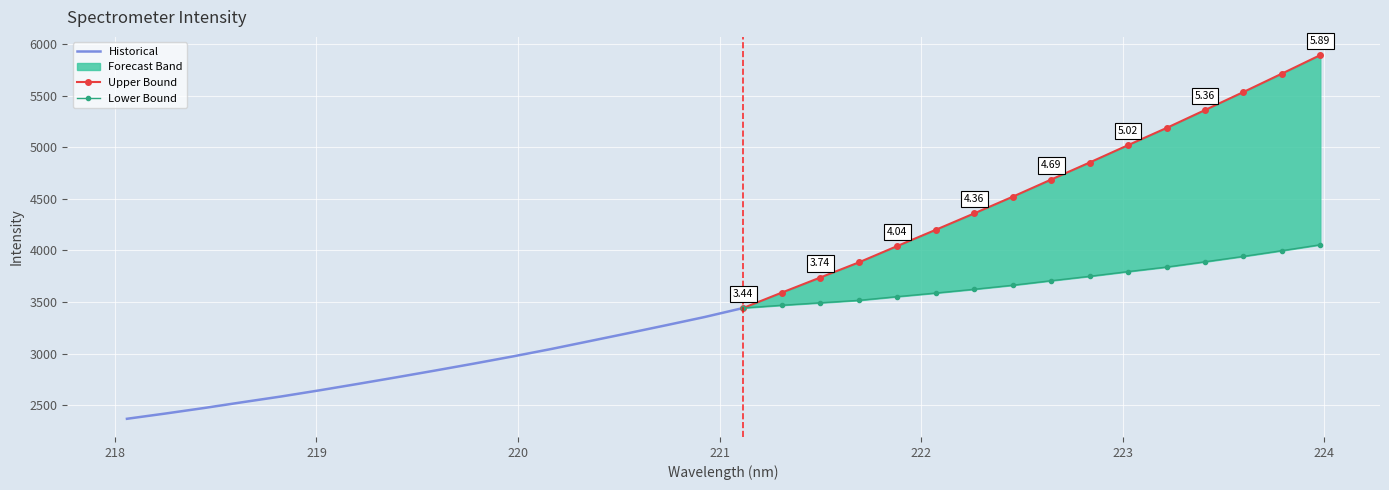

Is it true that x equals 222.1 at 21?

True